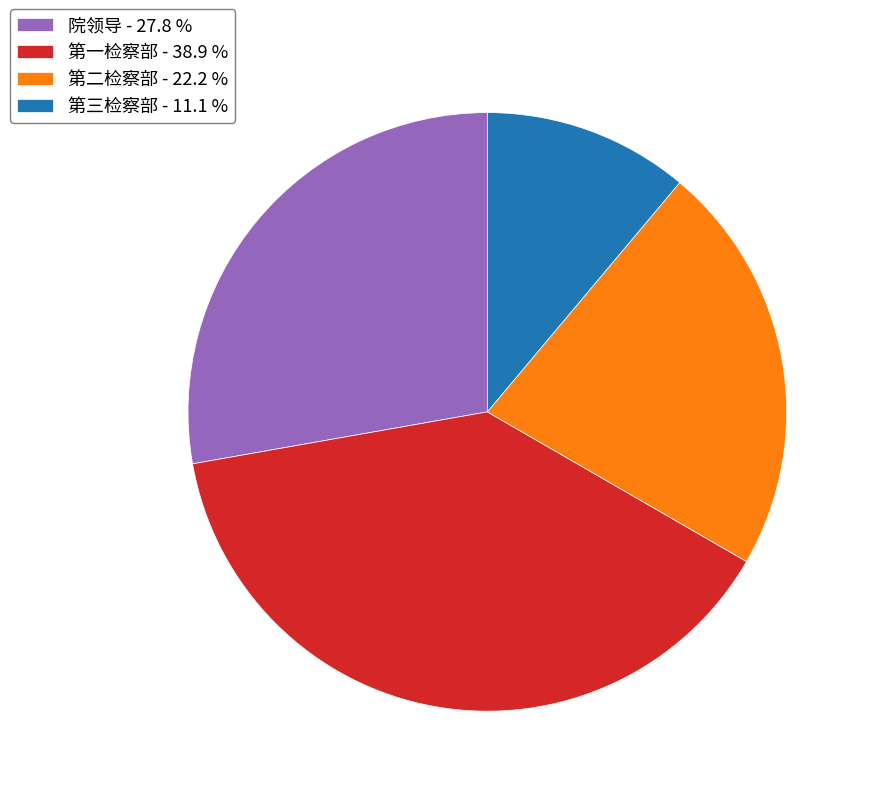

Does any single category account for the majority?

No